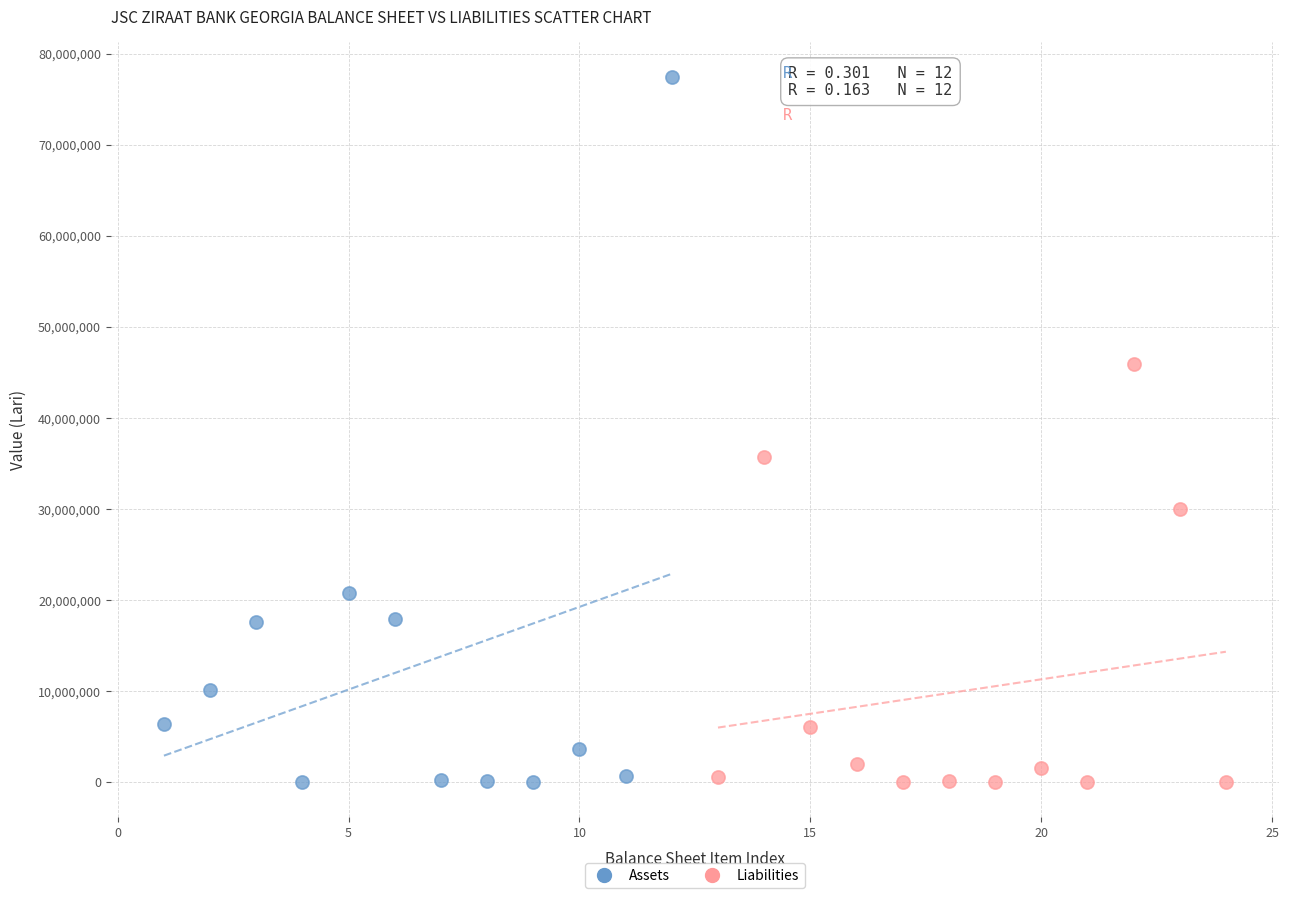

Which series reaches the maximum Y coordinate?

Assets